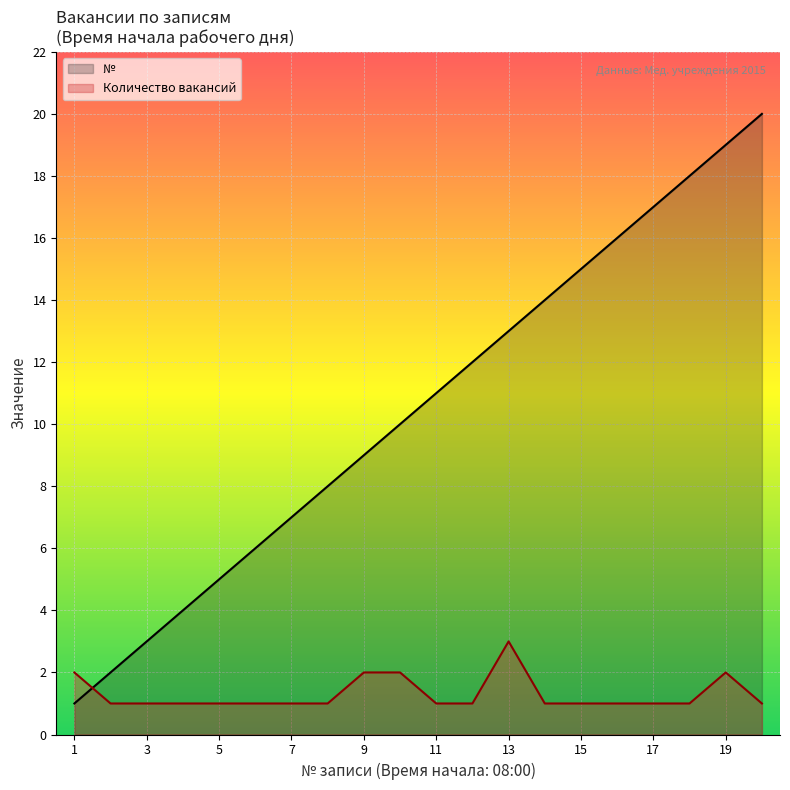

How many data points in № are above 11?

9